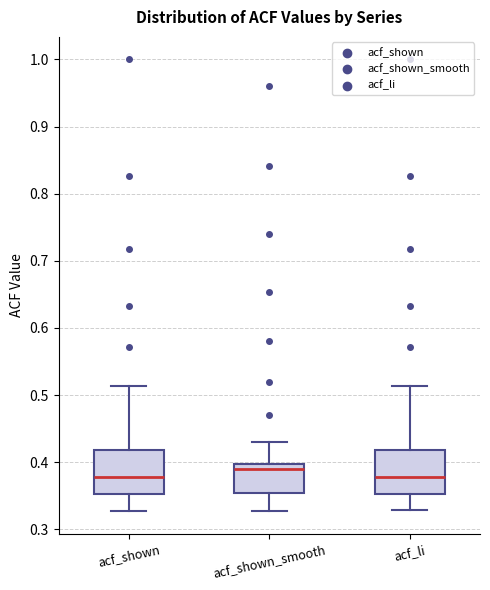

Reading left to right, transcribe this box plot: for each box, give where its median line is, the range the box spans, and where its two whiskers end, as read against the y-axis. The values are not printed on the chart, so give them approximately, as read against the axis.

acf_shown: median 0.38, box 0.35 to 0.42, whiskers 0.33 to 0.51
acf_shown_smooth: median 0.39, box 0.35 to 0.40, whiskers 0.33 to 0.43
acf_li: median 0.38, box 0.35 to 0.42, whiskers 0.33 to 0.51